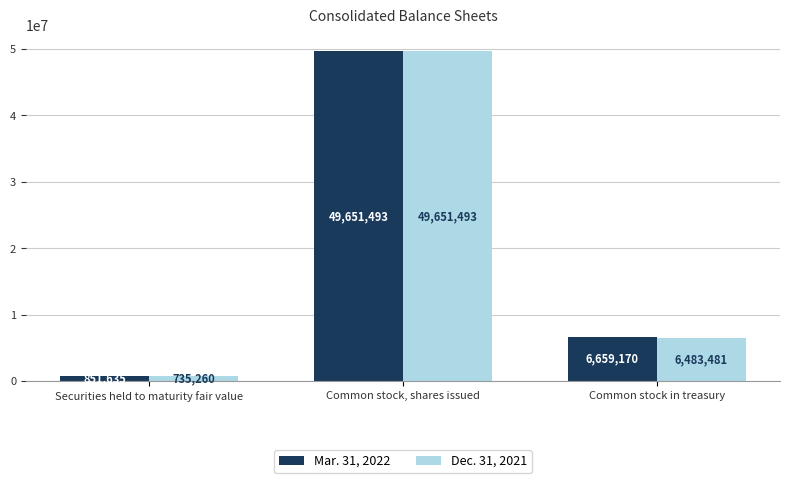

True or false: Dec. 31, 2021 has a value of 49651493 at Common stock, shares issued.

True